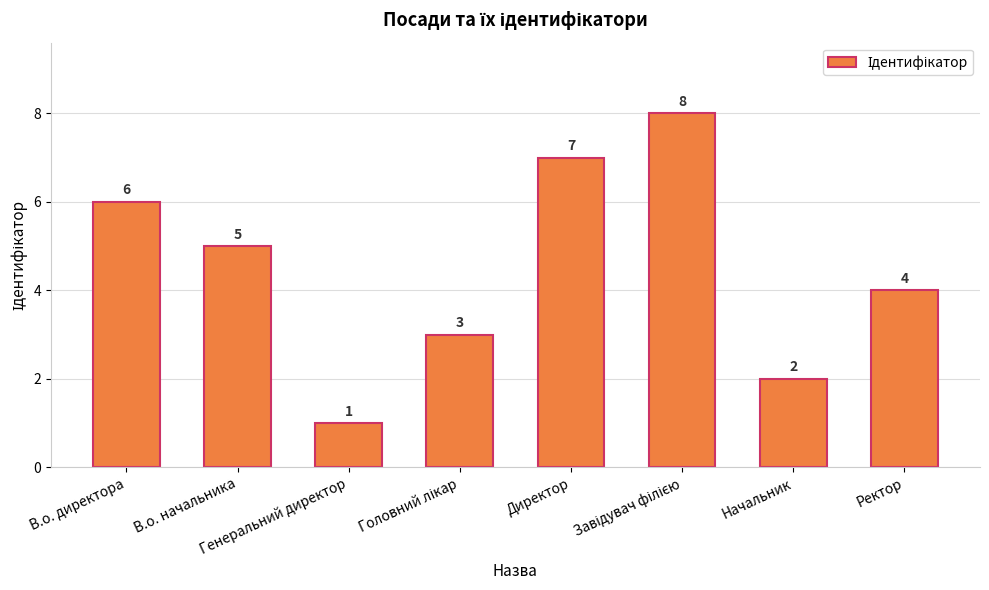

What is the sum of all values?

36